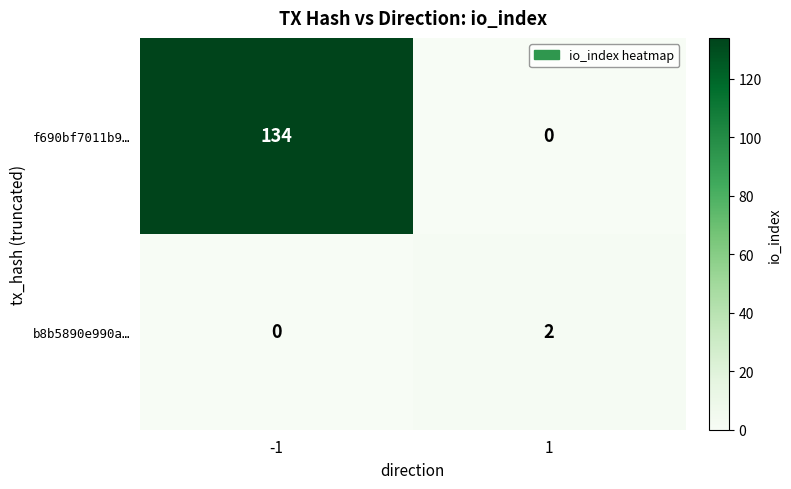

Is it true that f690bf7011b9… equals 134 at -1?

True